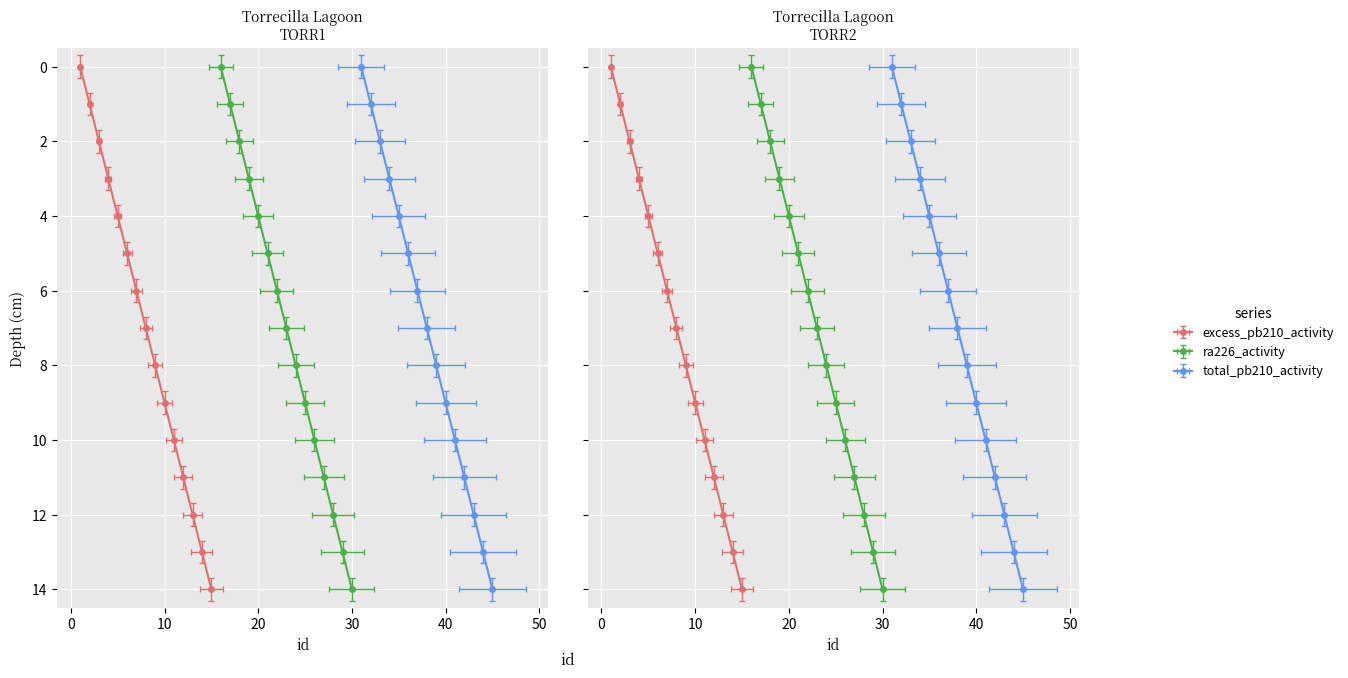

Is it true that id_TORR3 equals 4 at 11?

False